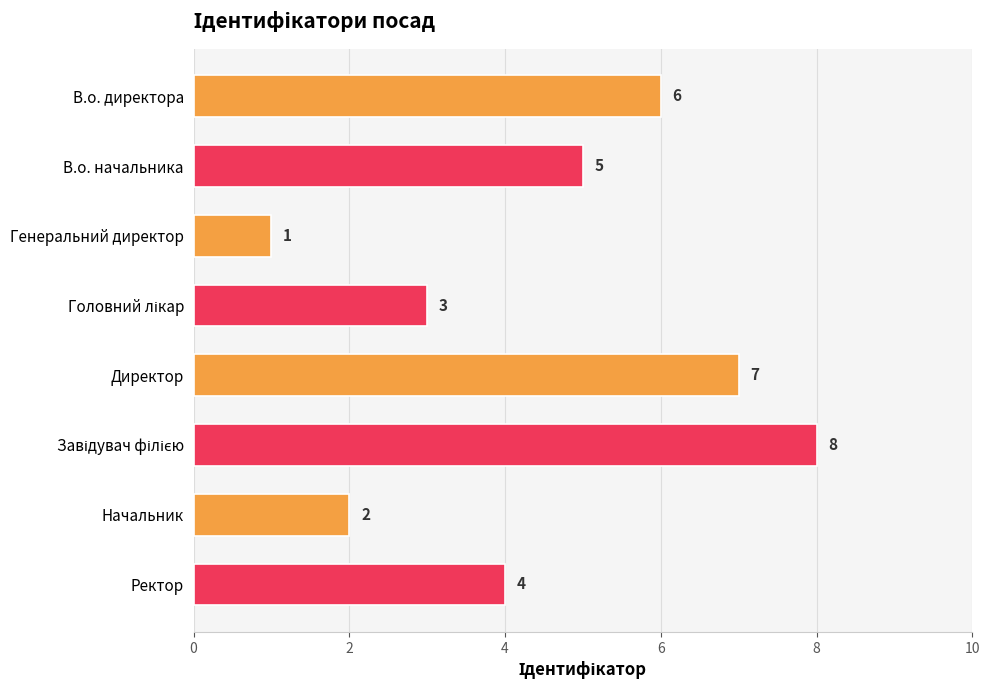

True or false: the data shows 2 at Начальник.

True